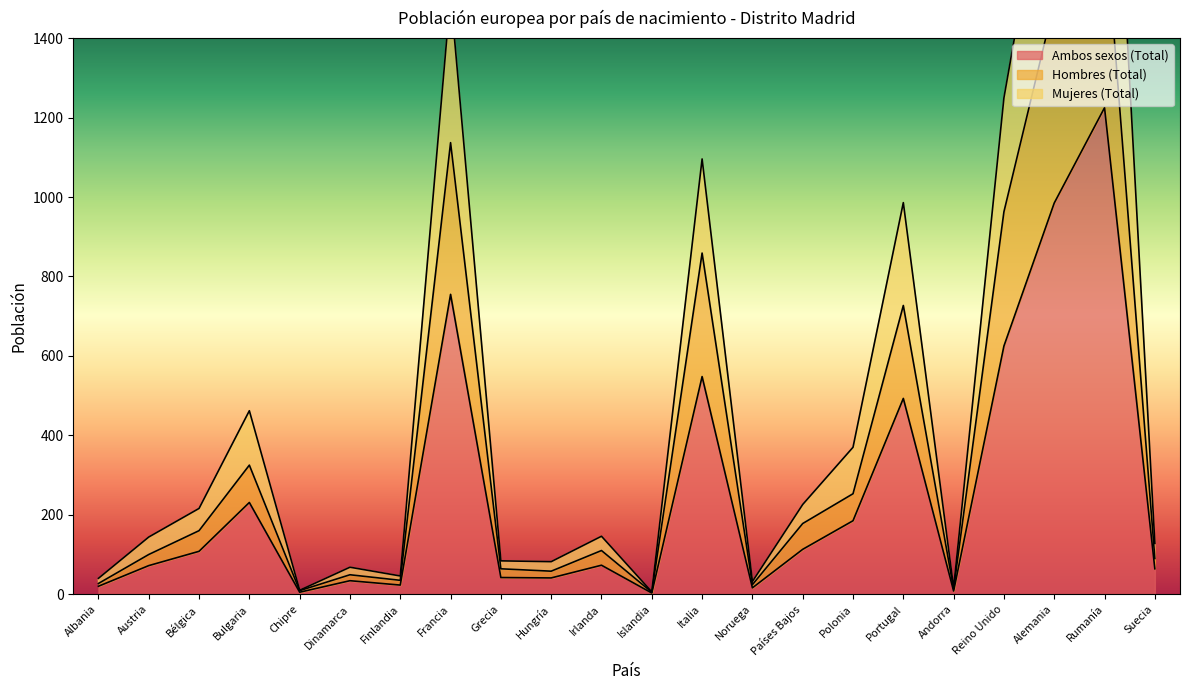

What is the minimum value for Hombres (Total)?

5